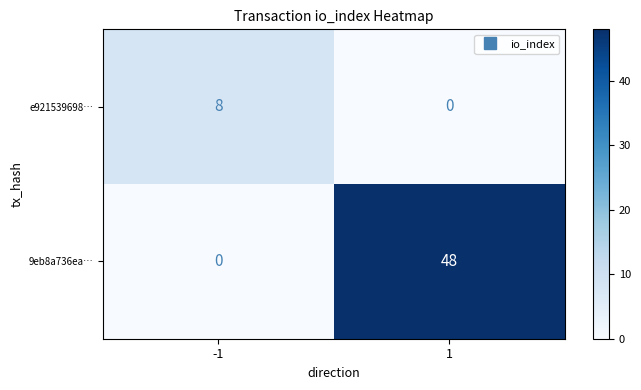

At how many categories does at least one series exceed 19?

1